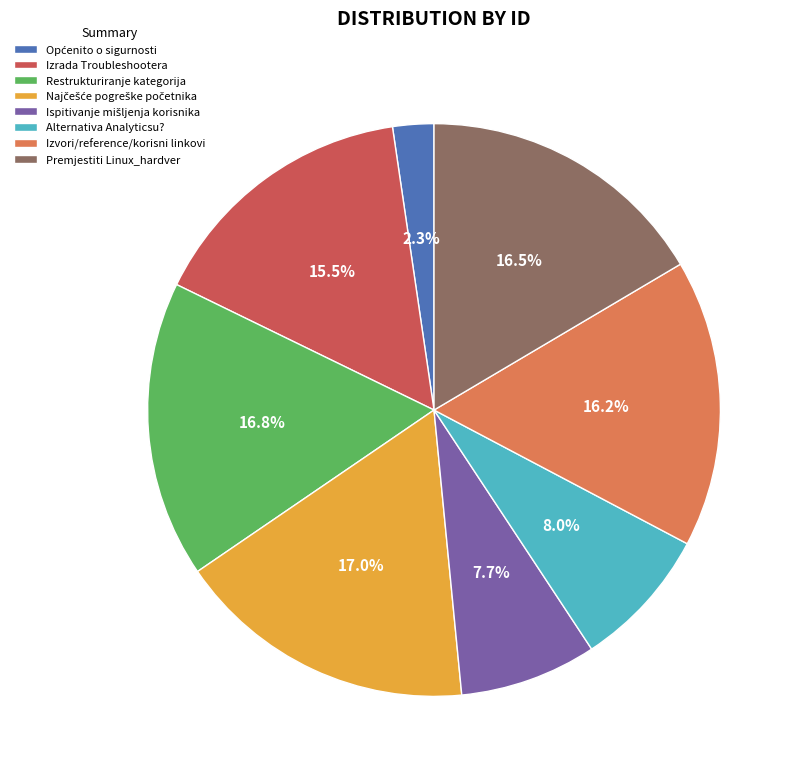

What portion of the pie excludes Alternativa Analyticsu??

92.0%